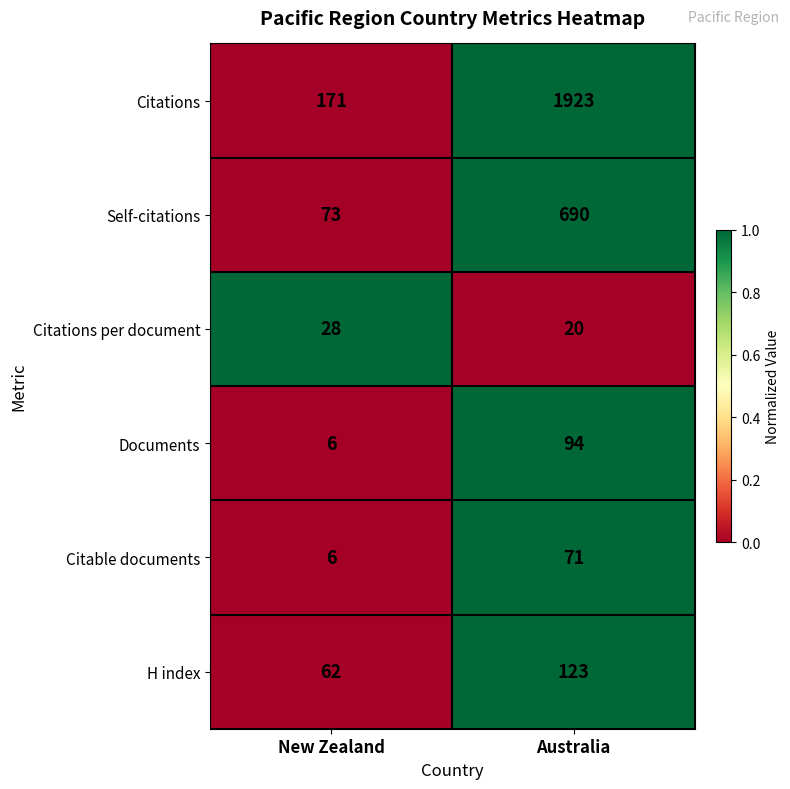

List the series in order of their peak value, highest first.

Citations, Self-citations, H index, Documents, Citable documents, Citations per document